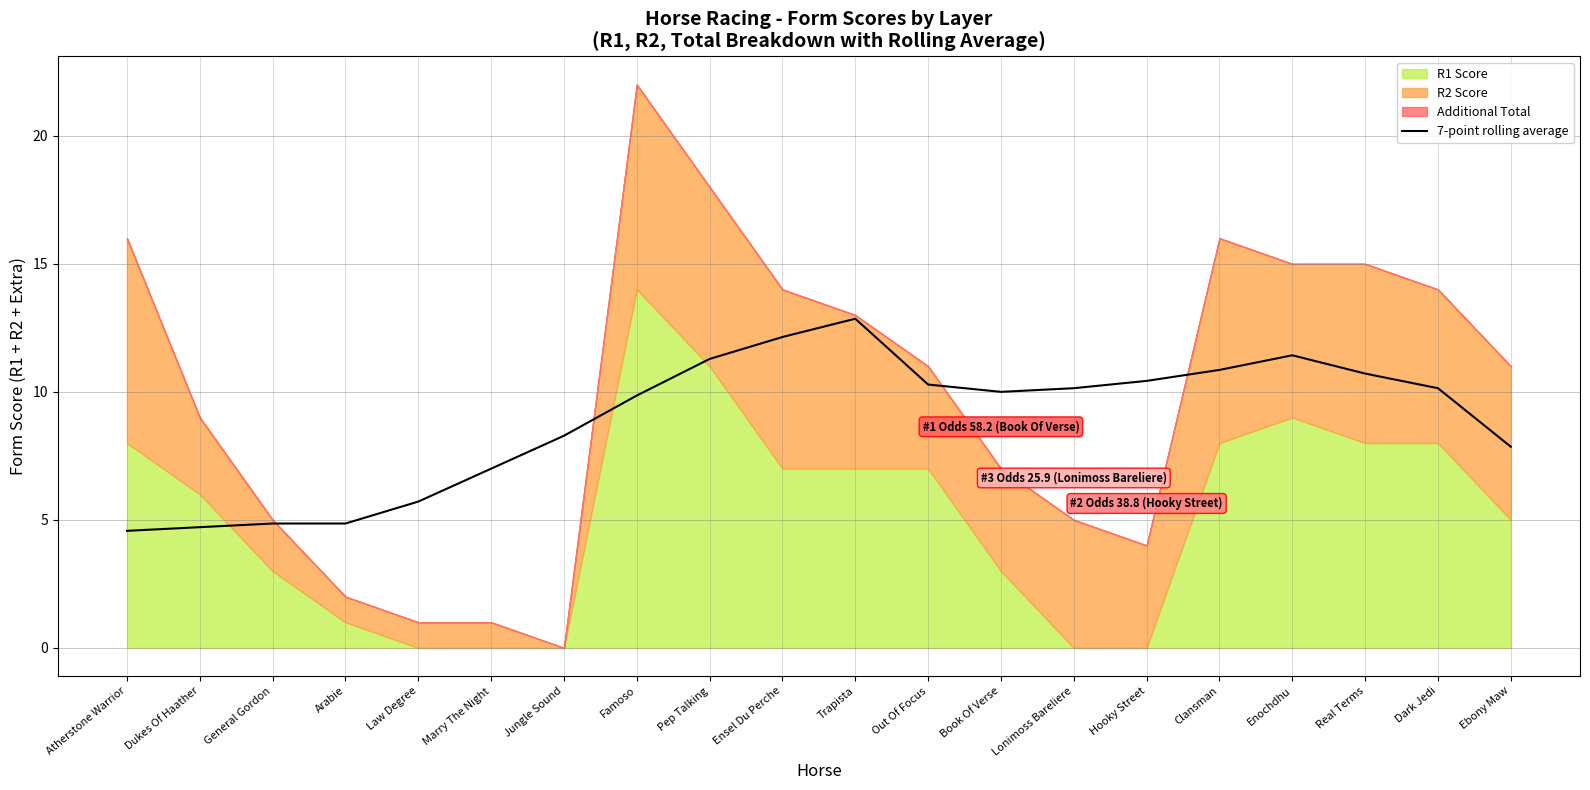

True or false: there are more than 0 points higher than both neighbors.

True